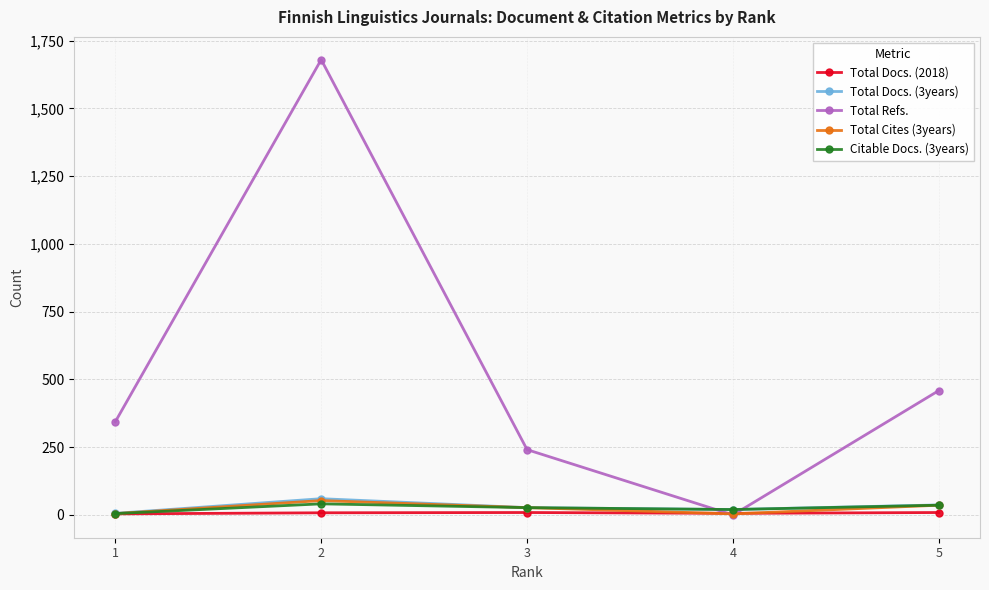

What is the value of the Total Docs. (2018) point at the 4th from the left?

6